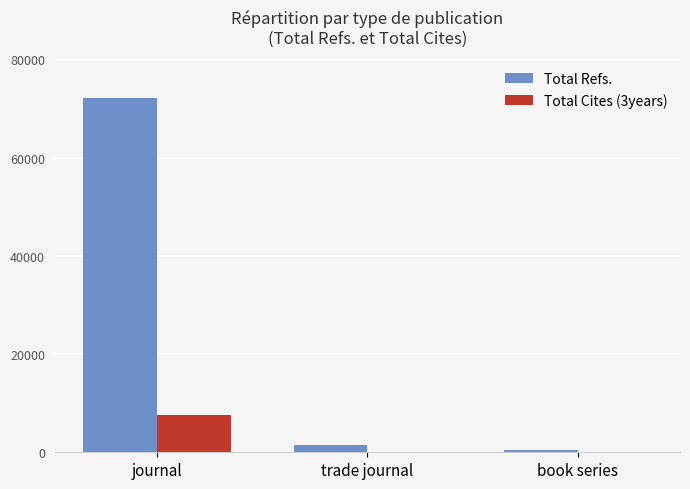

How many series are shown in this chart?

2